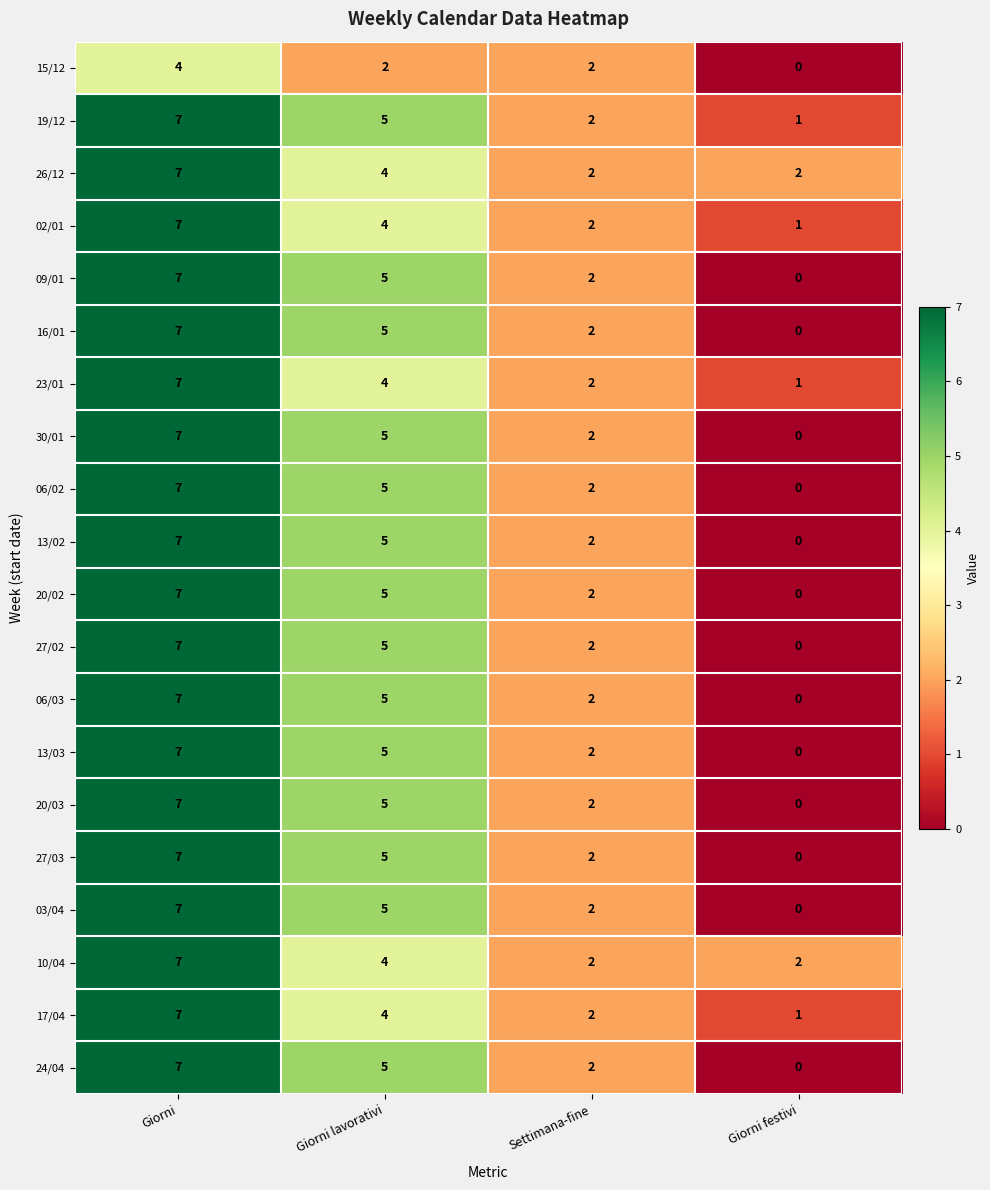

What is the maximum value for 13/02?

7